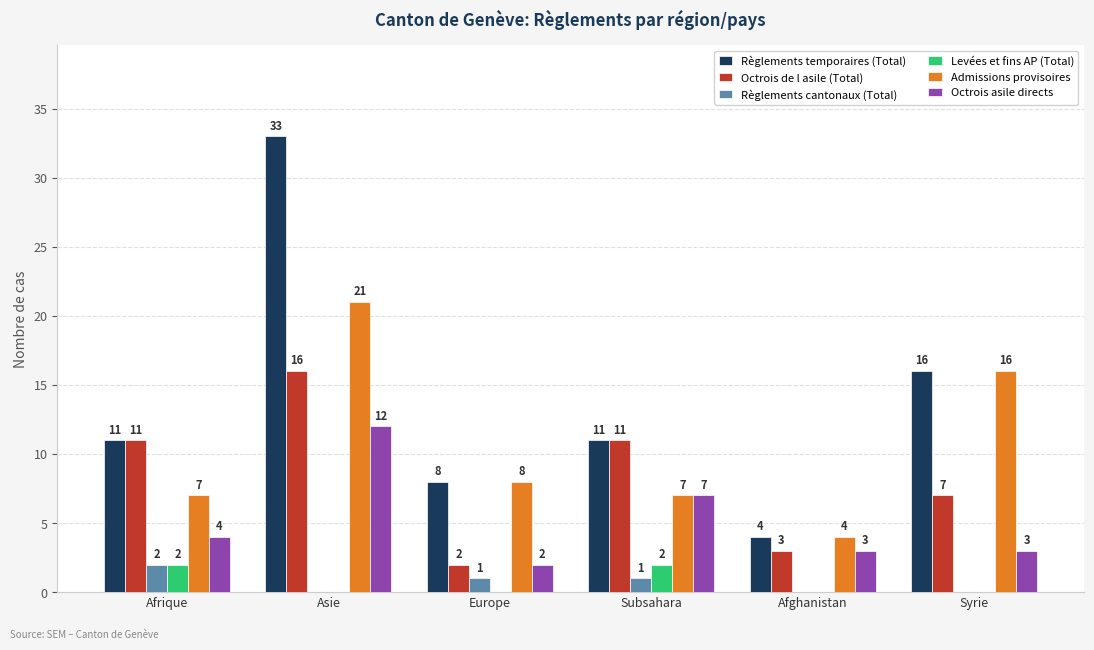

Between Afrique and Syrie, which series saw the biggest shift?

Admissions provisoires